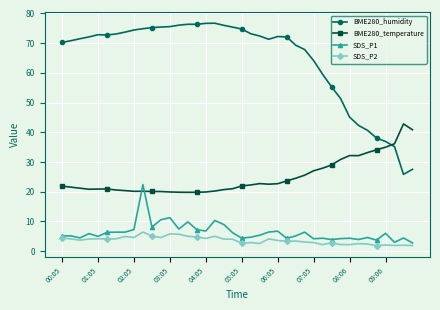

How many distinct data groups are displayed?

4